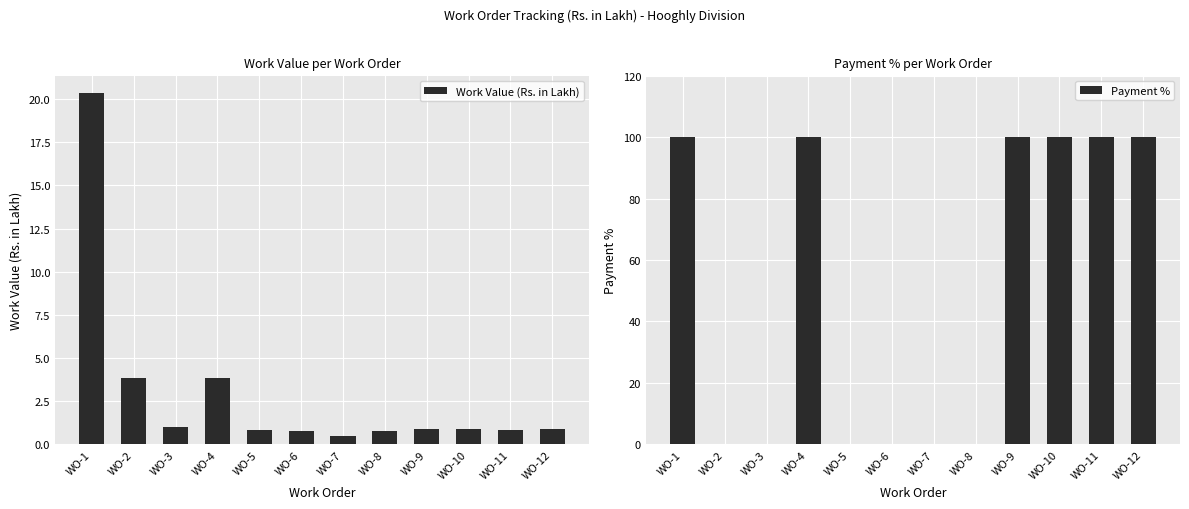

What is the highest value of the Payment % series?

100